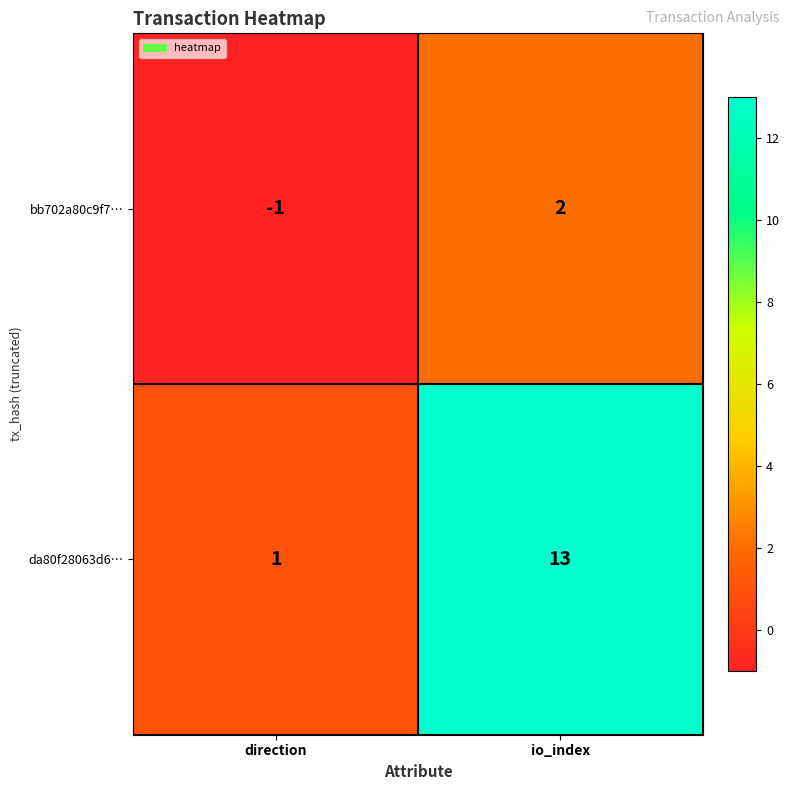

Rank the series by their average value, from lowest to highest.

bb702a80c9f7…, da80f28063d6…